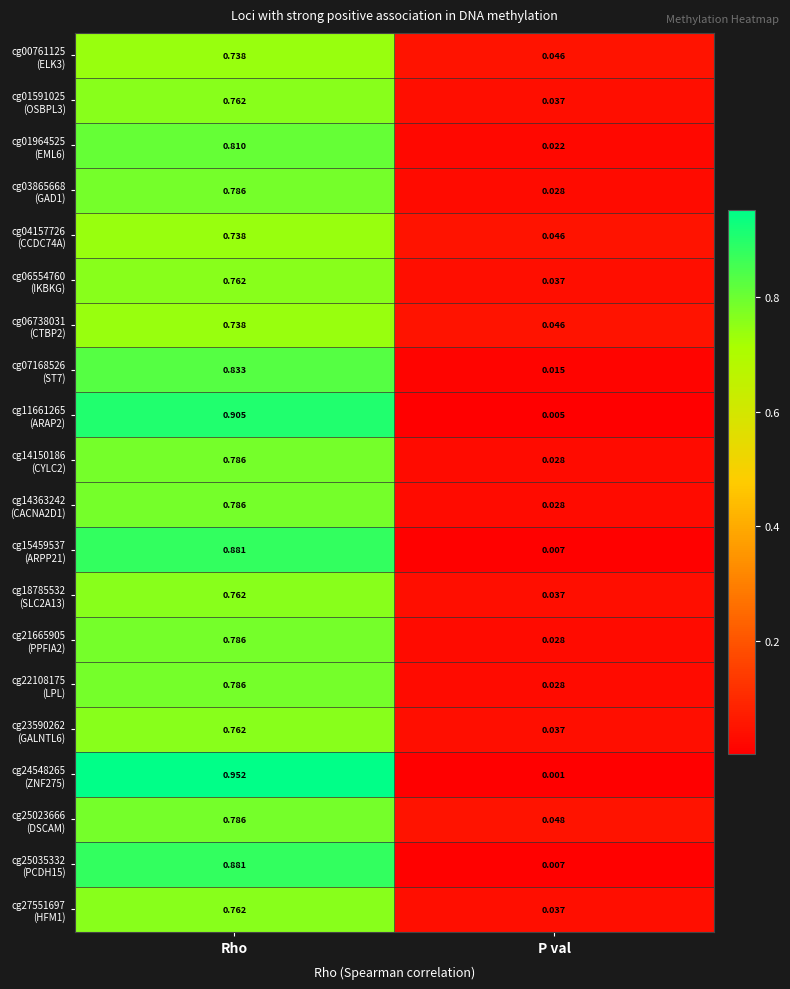

Which category has the highest value across all series?

Rho